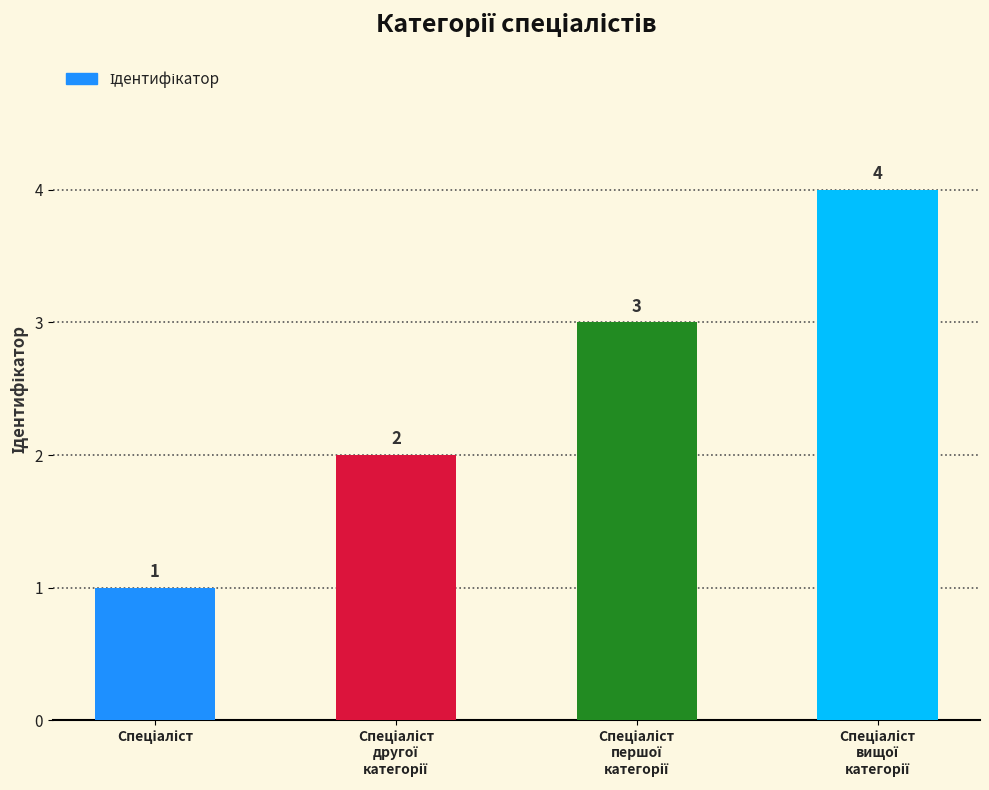

What is the sum of all values?

10